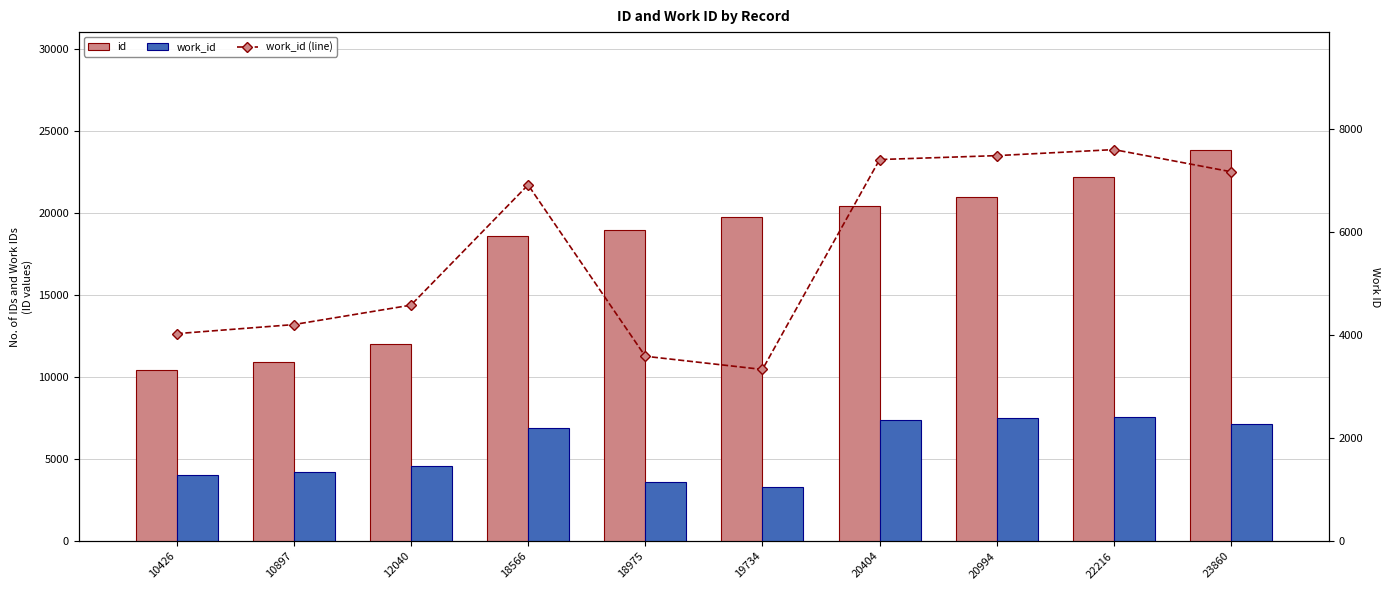

Rank the series at 19734 from lowest to highest value.

work_id, work_id (line), id